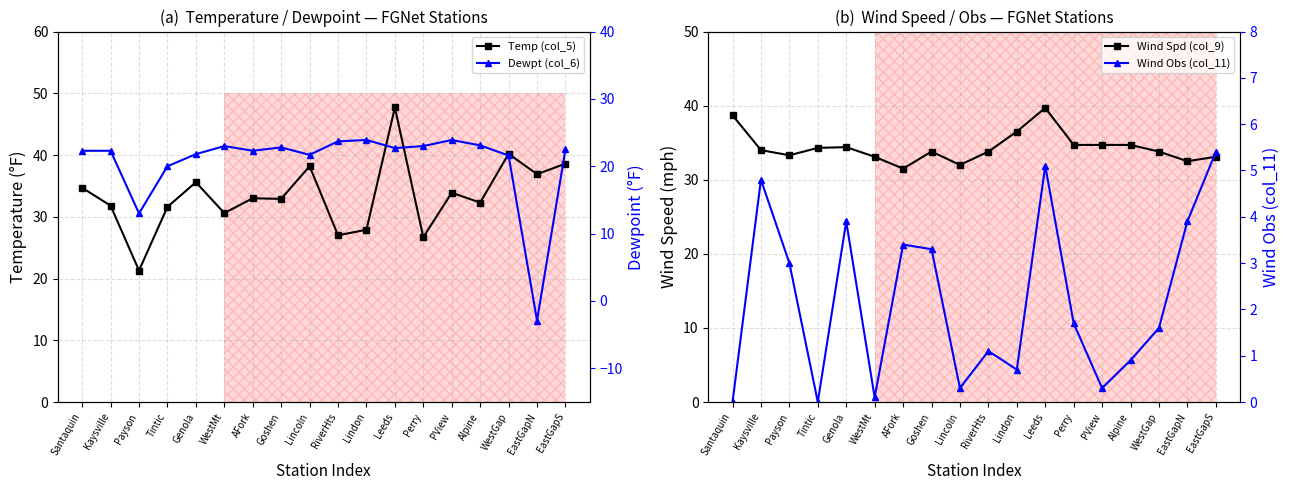

How many series are shown in this chart?

4